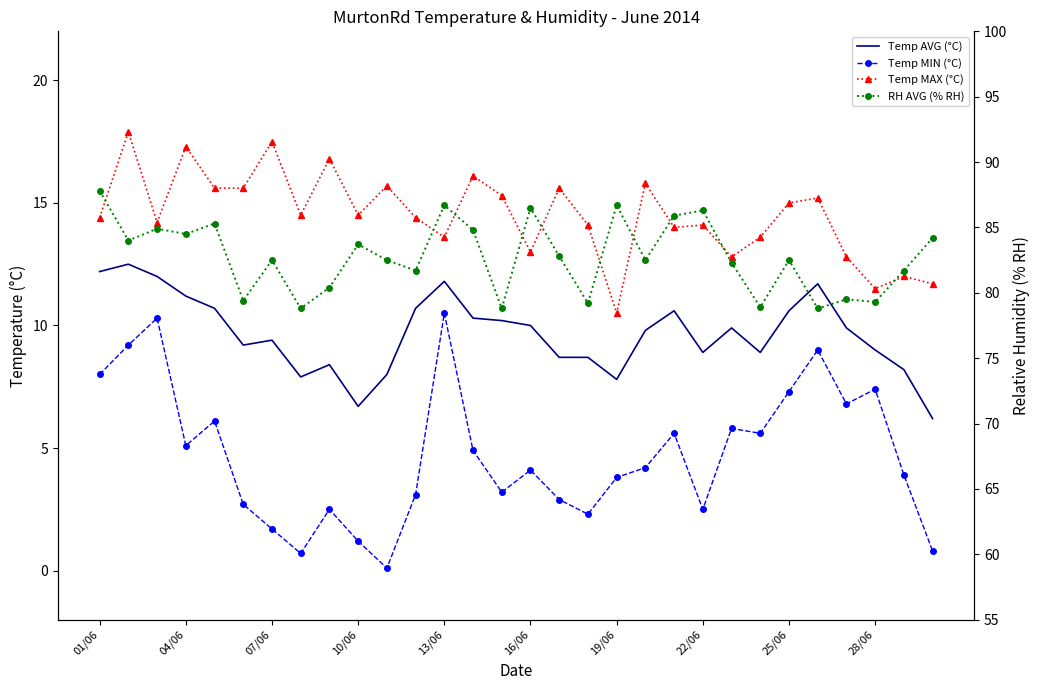

Between 10/06 and 10, which series saw the biggest shift?

Temp MIN (°C)